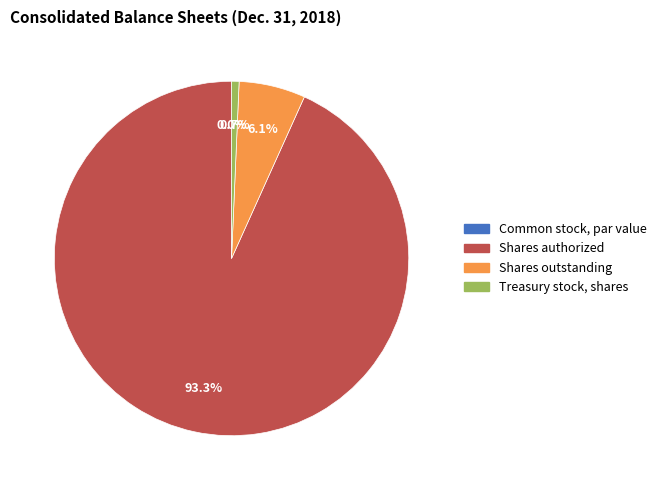

Is it true that Common stock, shares outstanding is 6% of the pie?

True